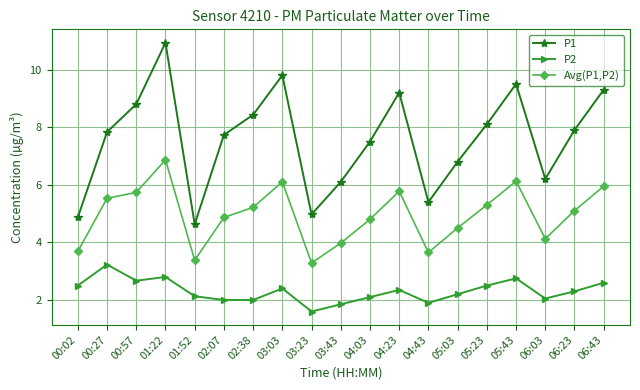

What is the lowest value of the P1 series?

4.6